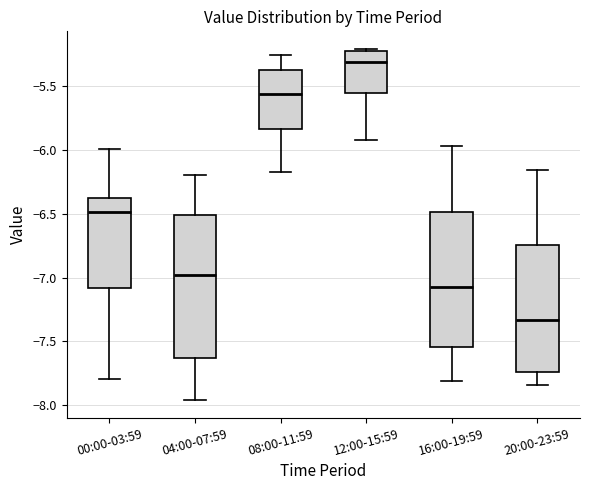

Reading left to right, transcribe this box plot: for each box, give where its median line is, the range the box spans, and where its two whiskers end, as read against the y-axis. The values are not printed on the chart, so give them approximately, as read against the axis.

00:00-03:59: median -6.50, box -7.10 to -6.40, whiskers -7.80 to -6.00
04:00-07:59: median -7.00, box -7.65 to -6.50, whiskers -7.95 to -6.20
08:00-11:59: median -5.55, box -5.85 to -5.40, whiskers -6.15 to -5.25
12:00-15:59: median -5.30, box -5.55 to -5.25, whiskers -5.90 to -5.20
16:00-19:59: median -7.05, box -7.55 to -6.50, whiskers -7.80 to -5.95
20:00-23:59: median -7.35, box -7.75 to -6.75, whiskers -7.85 to -6.15